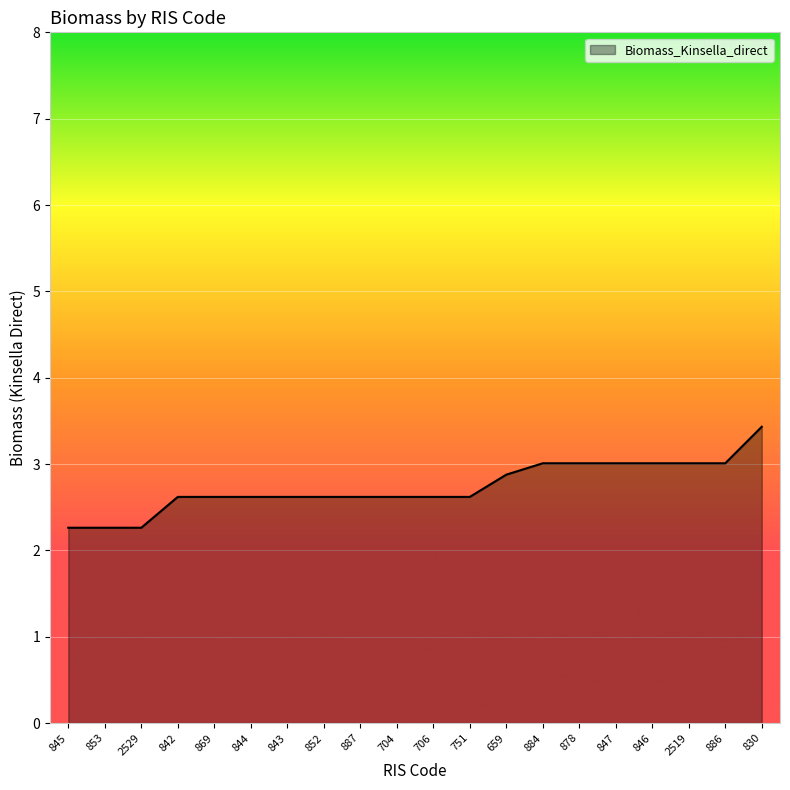

What is the maximum value shown in the chart?

3.4